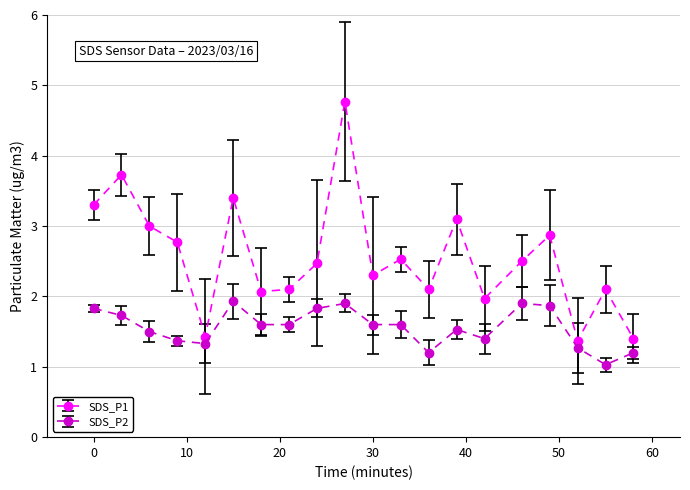

What is the difference between the maximum and minimum values in the SDS_P2 series?

0.9